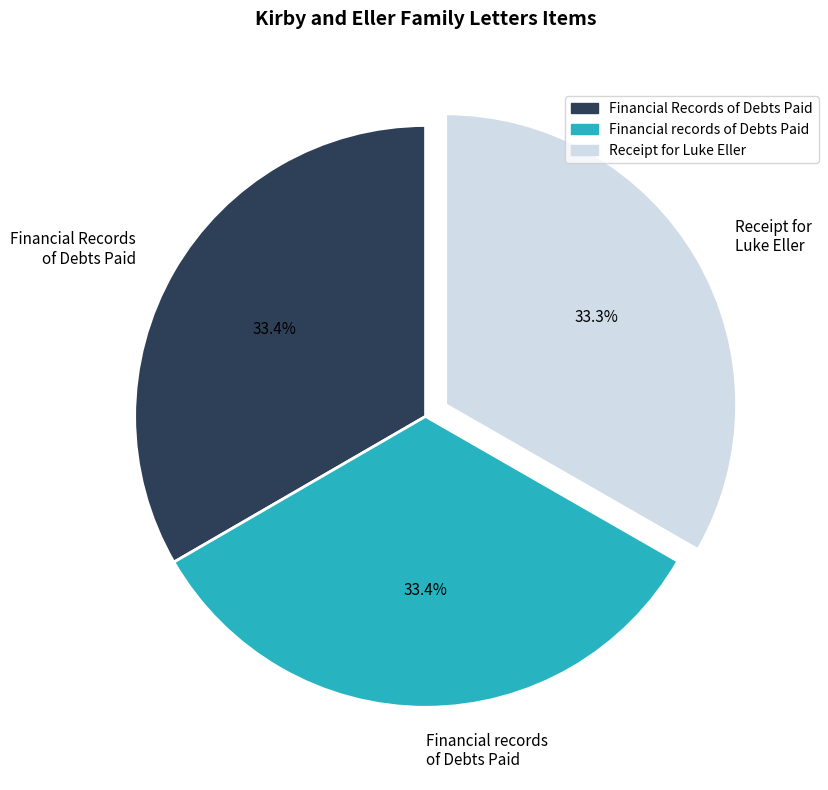

True or false: Financial Records of Debts Paid accounts for 33% of the total.

True